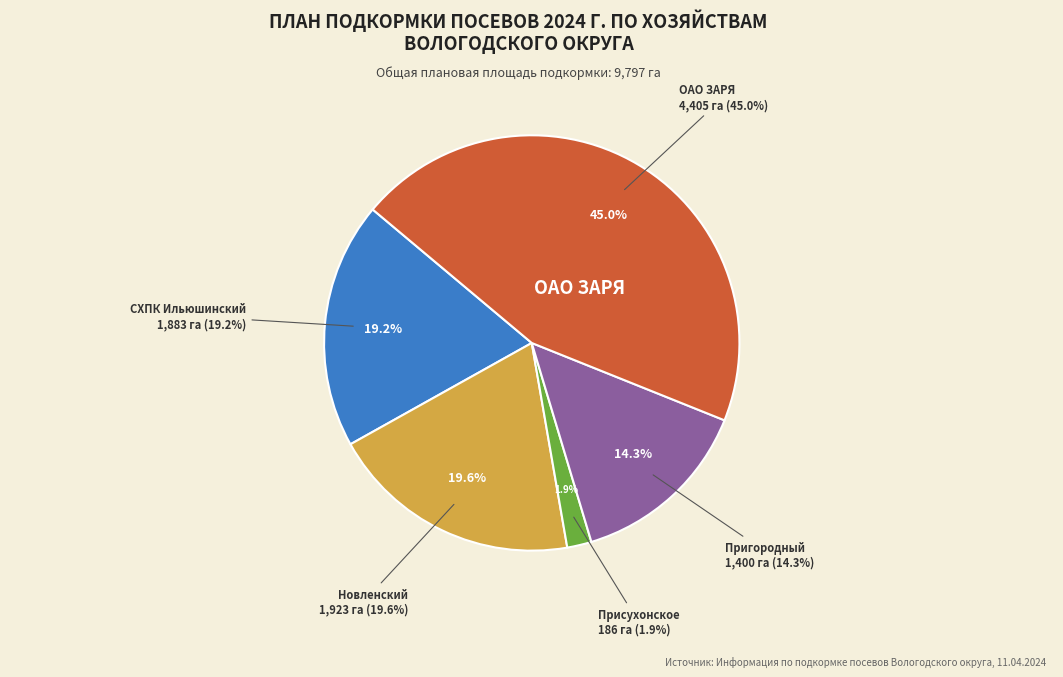

Which category has the smallest portion of the pie?

Присухонское